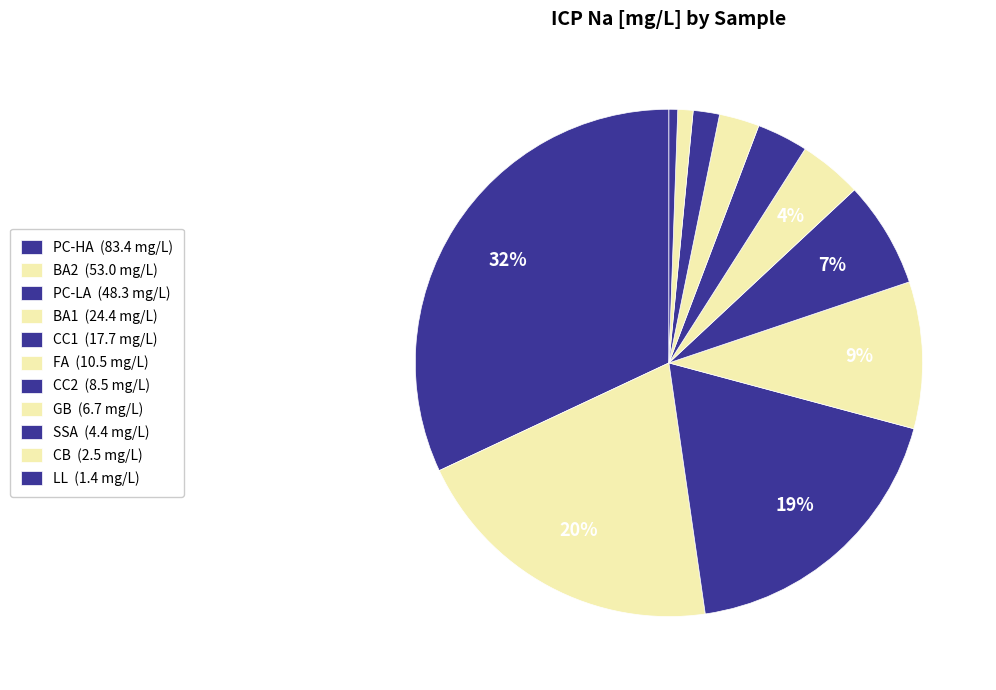

Count the number of slices in the pie.

11